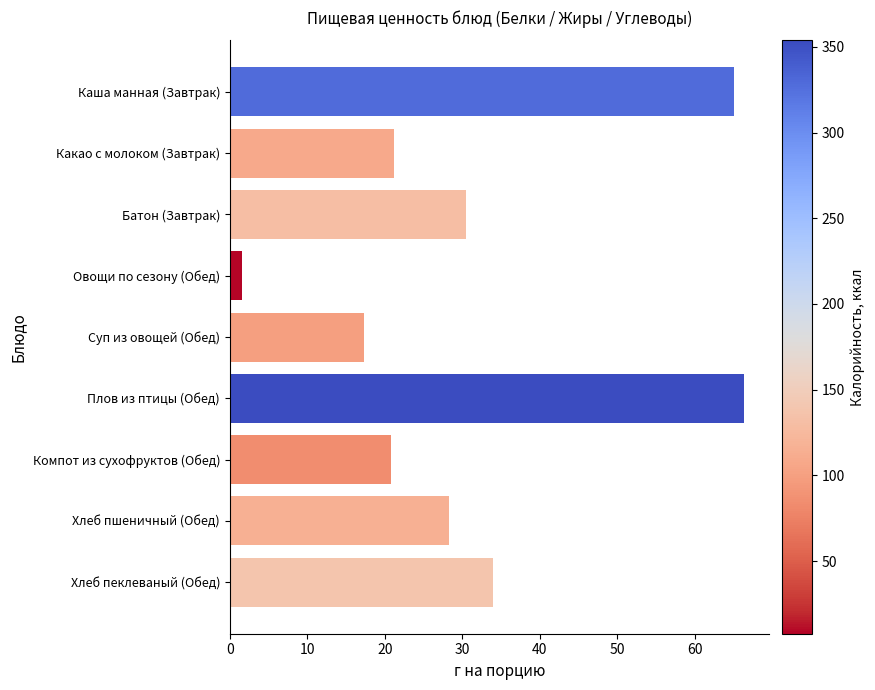

The value at Овощи по сезону (Обед) is 1.5. True or false?

True